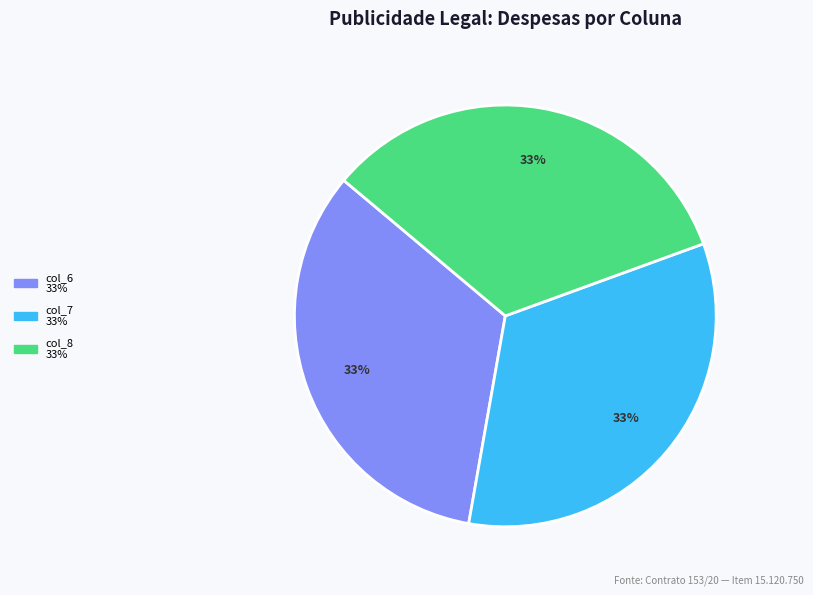

To the nearest percent, what is the average slice percentage?

33%